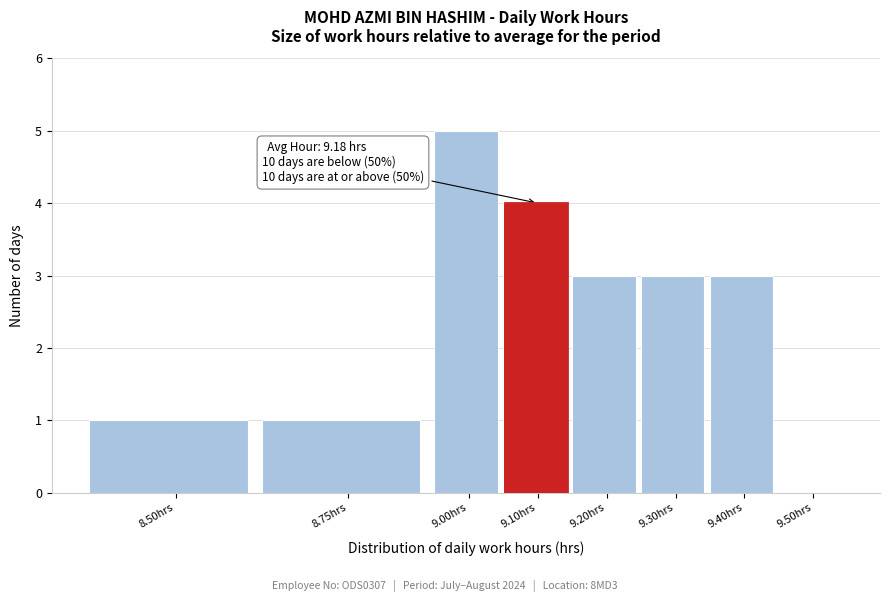

Reading right to left, extract all data points from this chart.

9.50hrs=0	9.40hrs=3	9.30hrs=3	9.20hrs=3	9.10hrs=4	9.00hrs=5	8.75hrs=1	8.50hrs=1